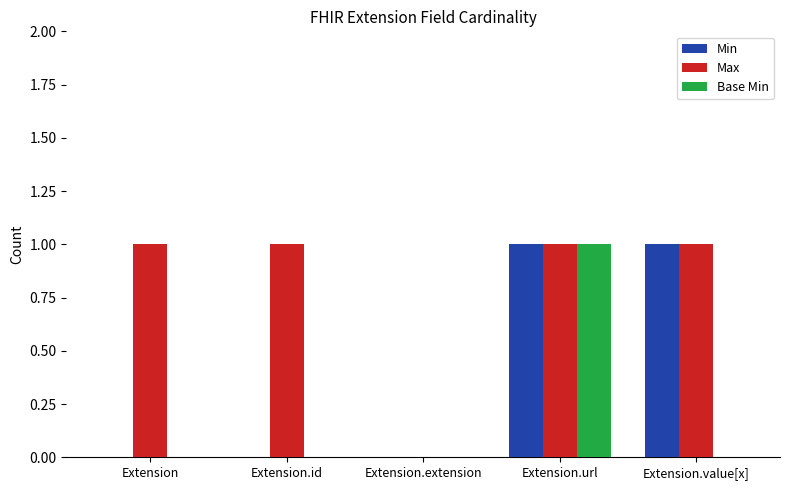

Which series has the largest total across all categories?

Max